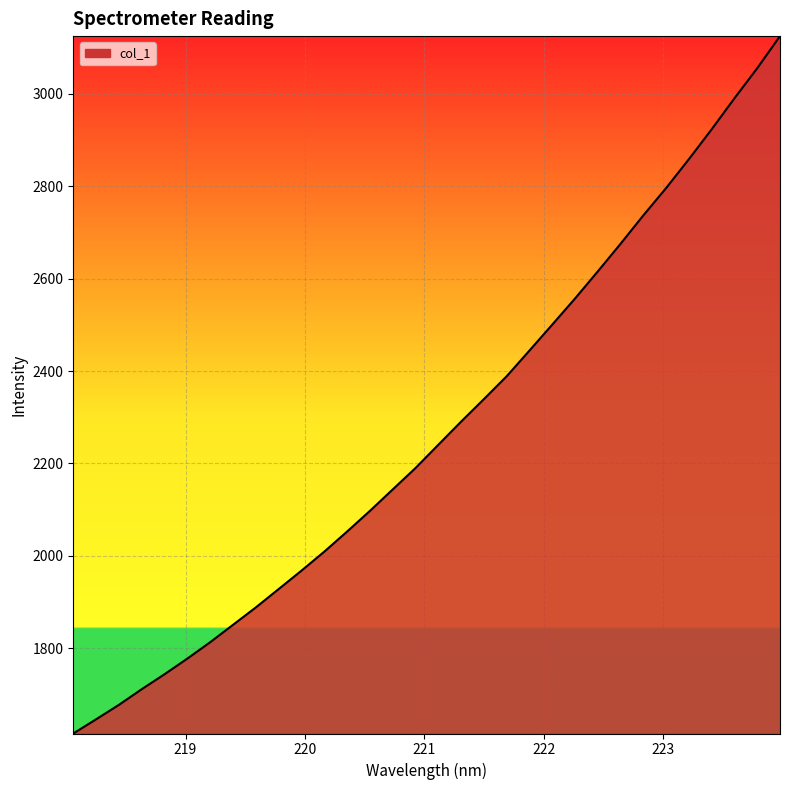

What is the minimum value shown in the chart?

1615.2